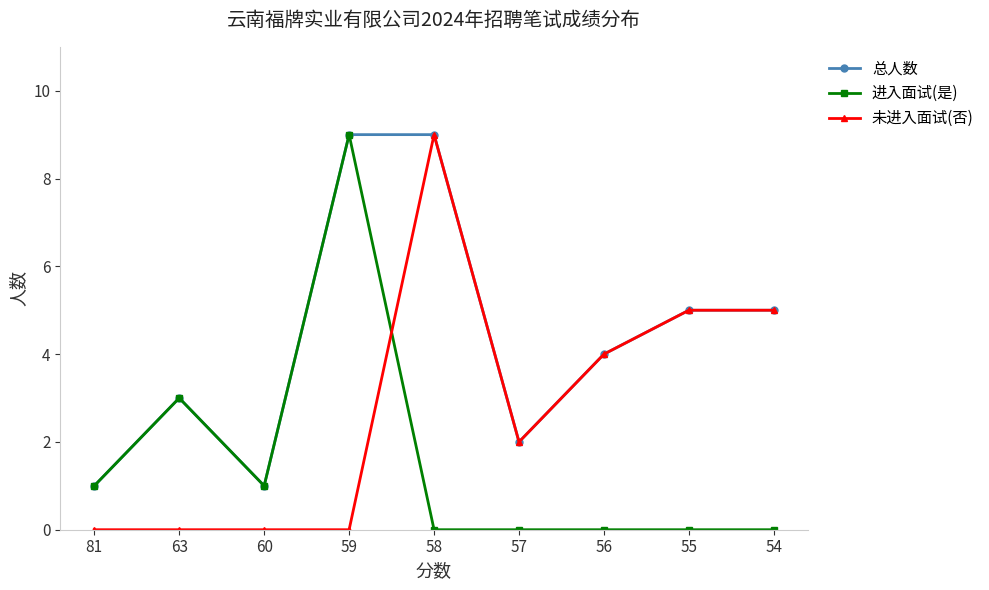

List the series in order of their overall mean, highest first.

总人数, 未进入面试(否), 进入面试(是)